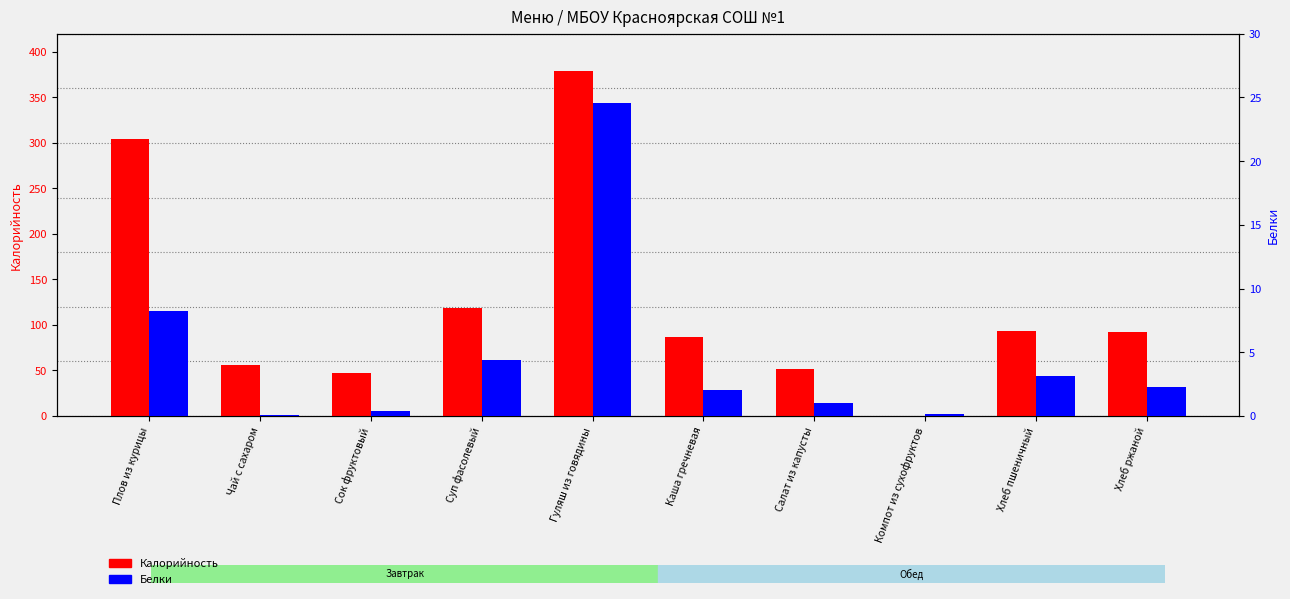

Between Суп фасолевый and Салат из капусты, which series saw the biggest shift?

Калорийность